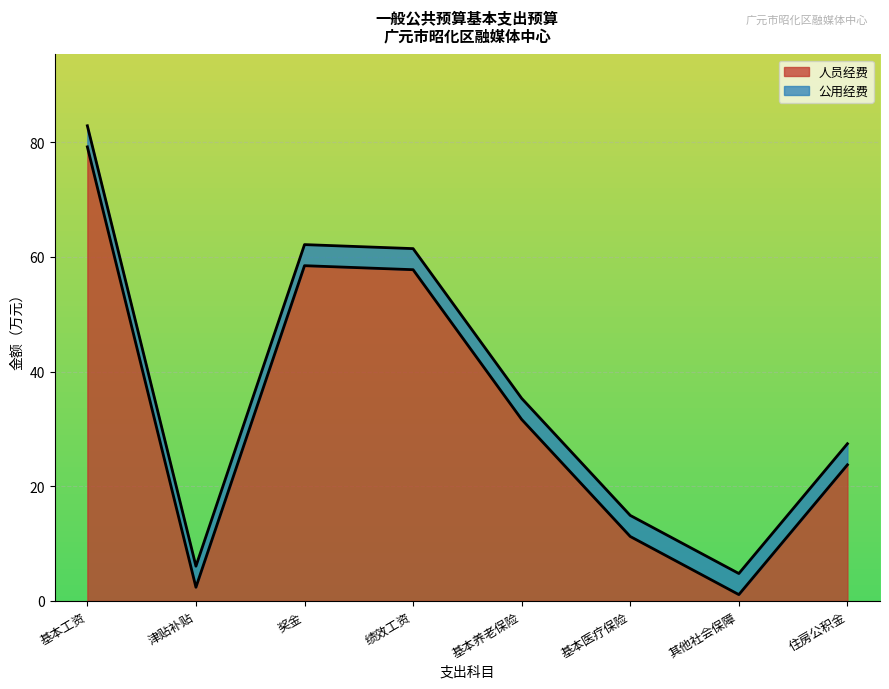

What is the label of the 8th point from the left?

住房公积金